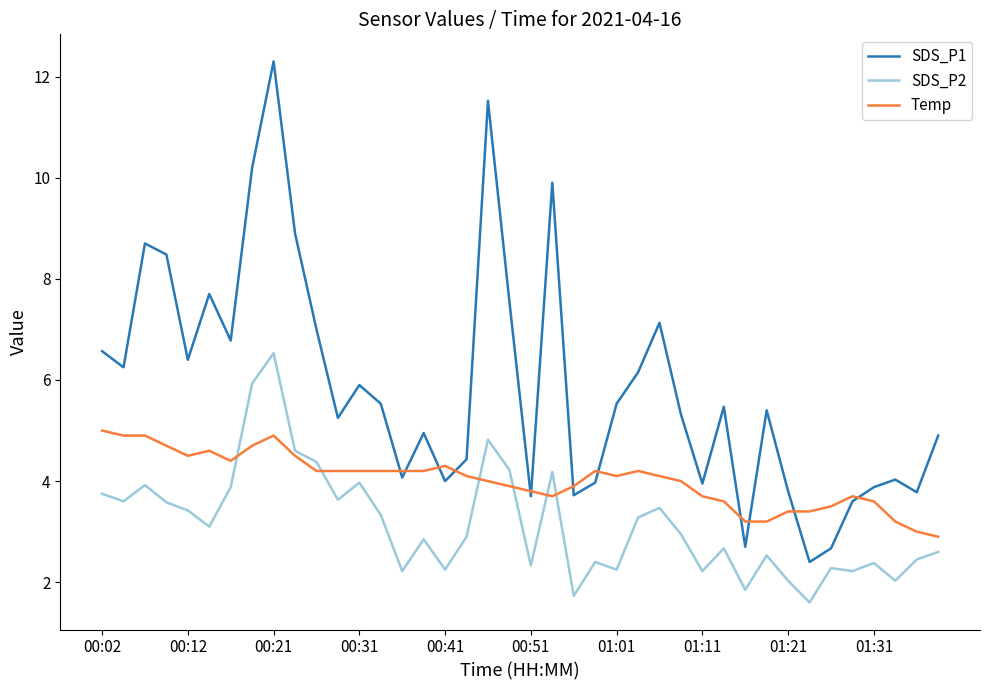

What is the highest value of the Temp series?

5.0